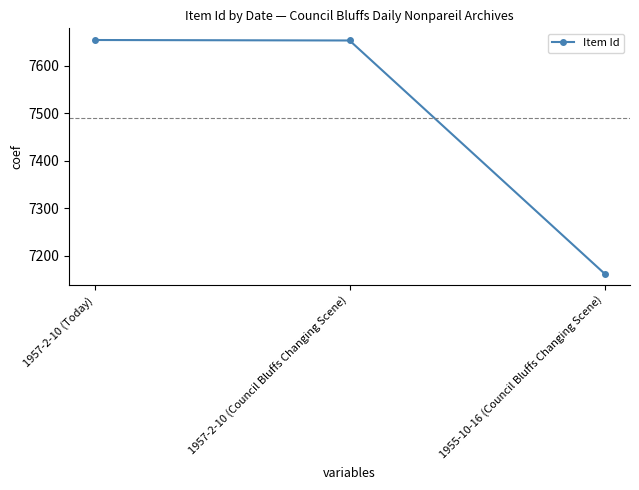

What is the difference between the values at 1955-10-16 (Council Bluffs Changing Scene) and 1957-2-10 (Council Bluffs Changing Scene)?

490